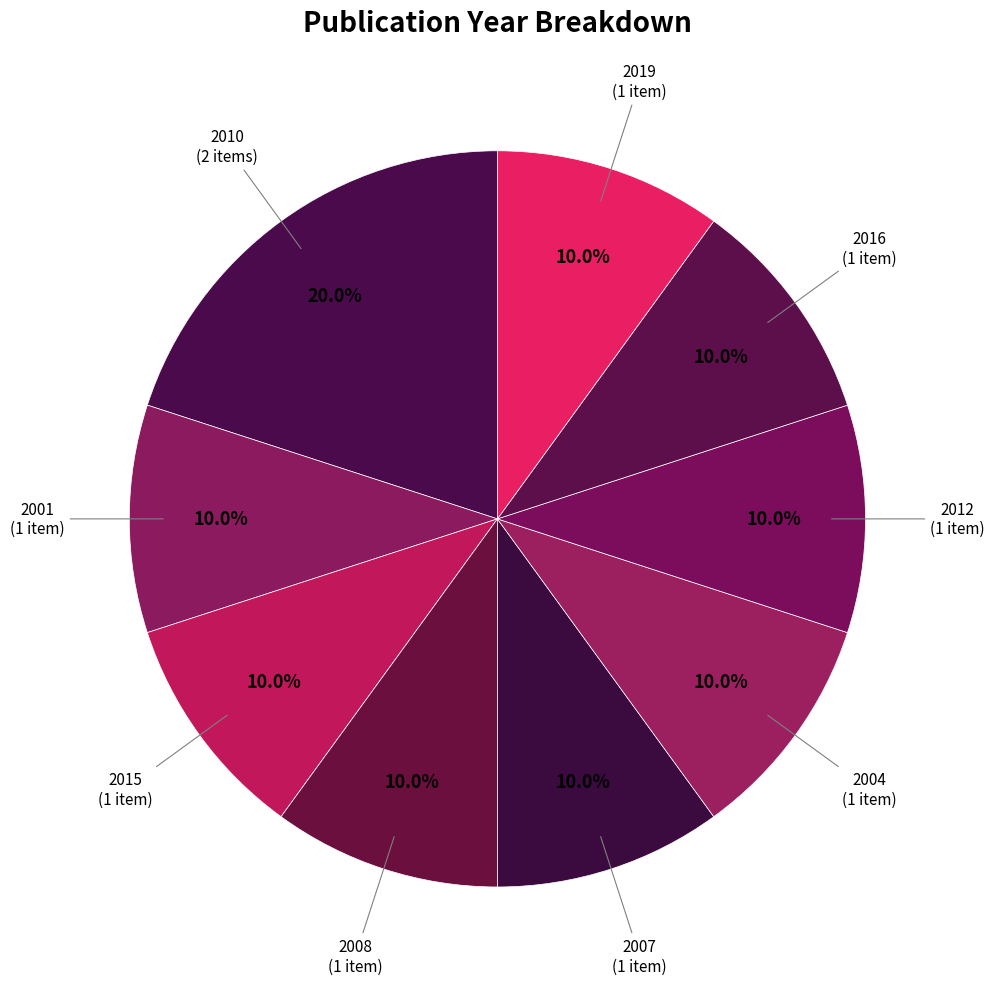

Which has a higher value, 2008 or 2010?

2010